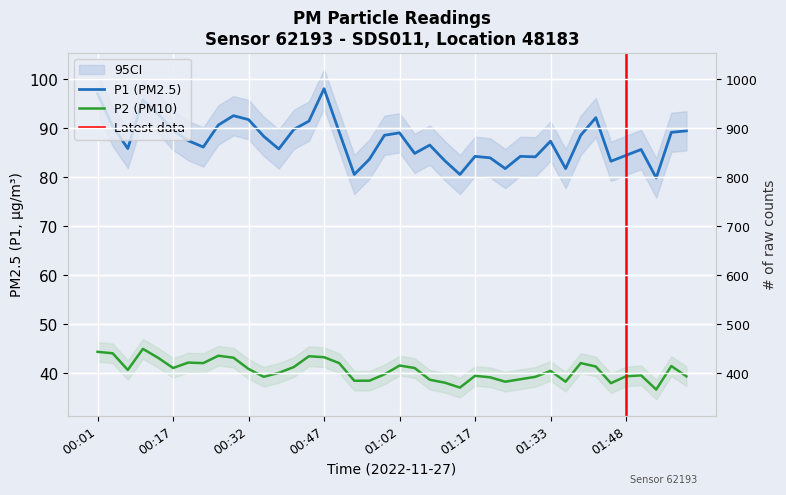

How many series are shown in this chart?

2